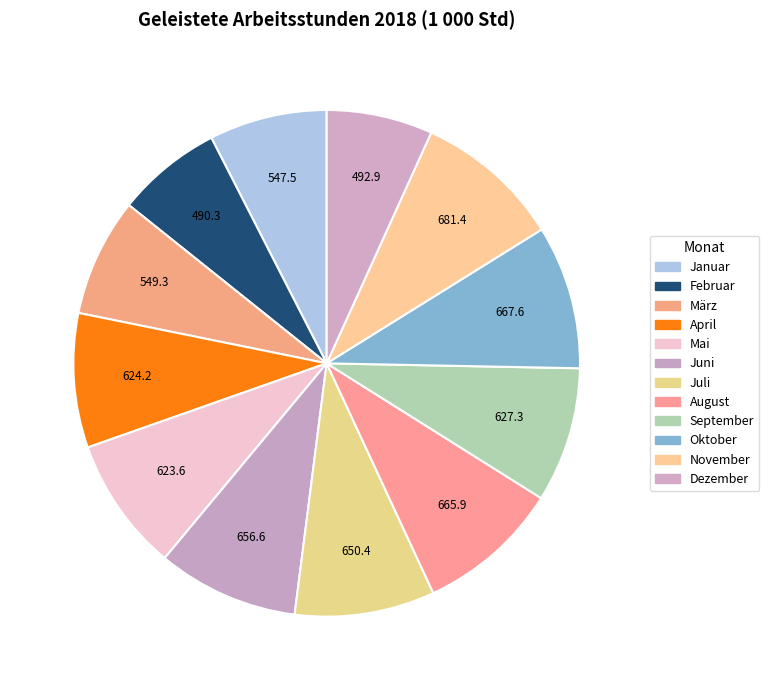

To the nearest percent, what portion does September represent?

9%